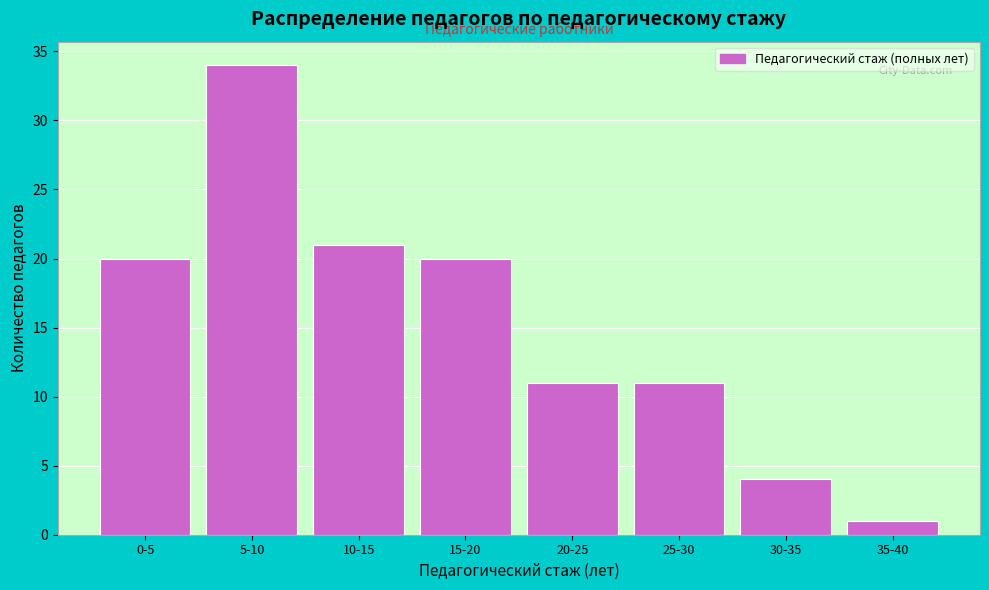

Reading left to right, extract all data points from this chart.

0-5=20	5-10=34	10-15=21	15-20=20	20-25=11	25-30=11	30-35=4	35-40=1